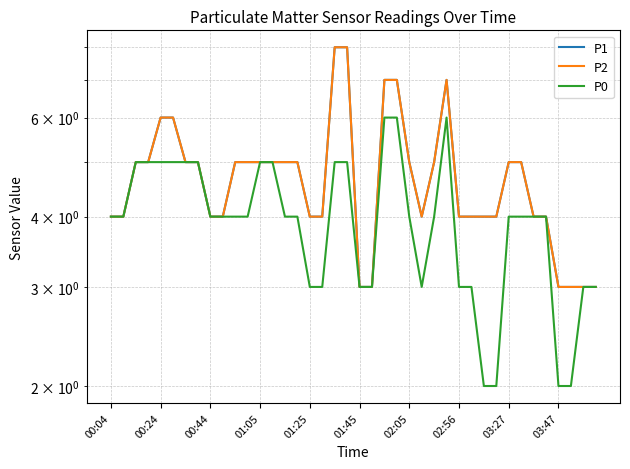

At 10, list the series in order from smallest to largest.

P0, P1, P2